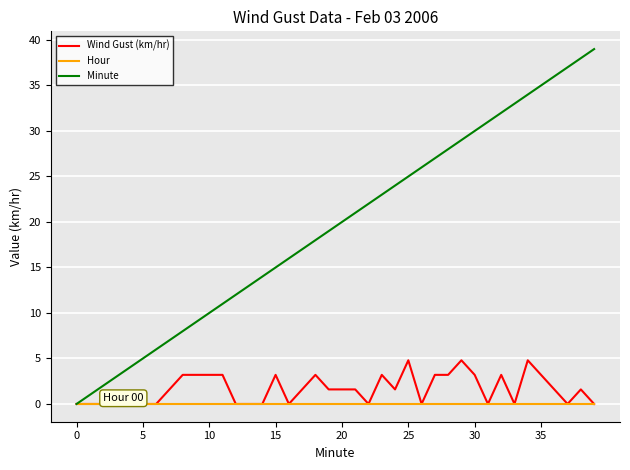

How many lines are shown in the chart?

3